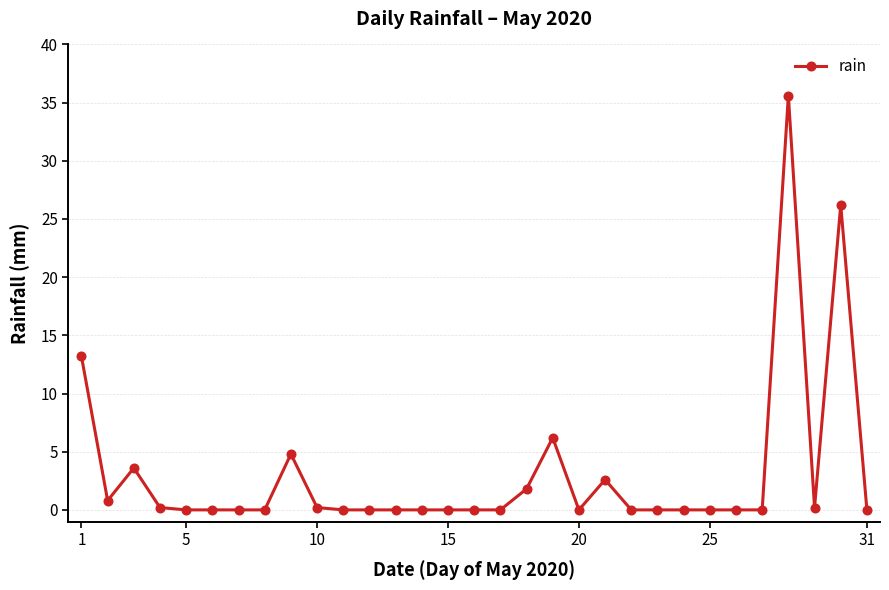

How many series are shown in this chart?

1